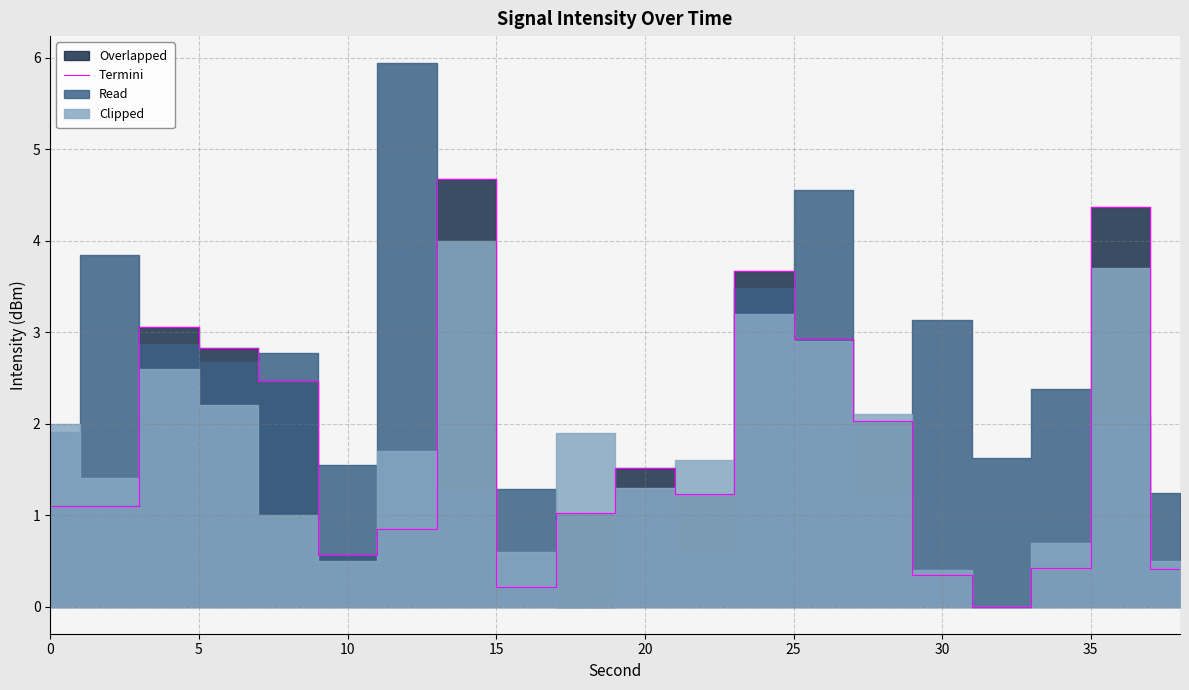

What is the maximum value for Termini?

4.7